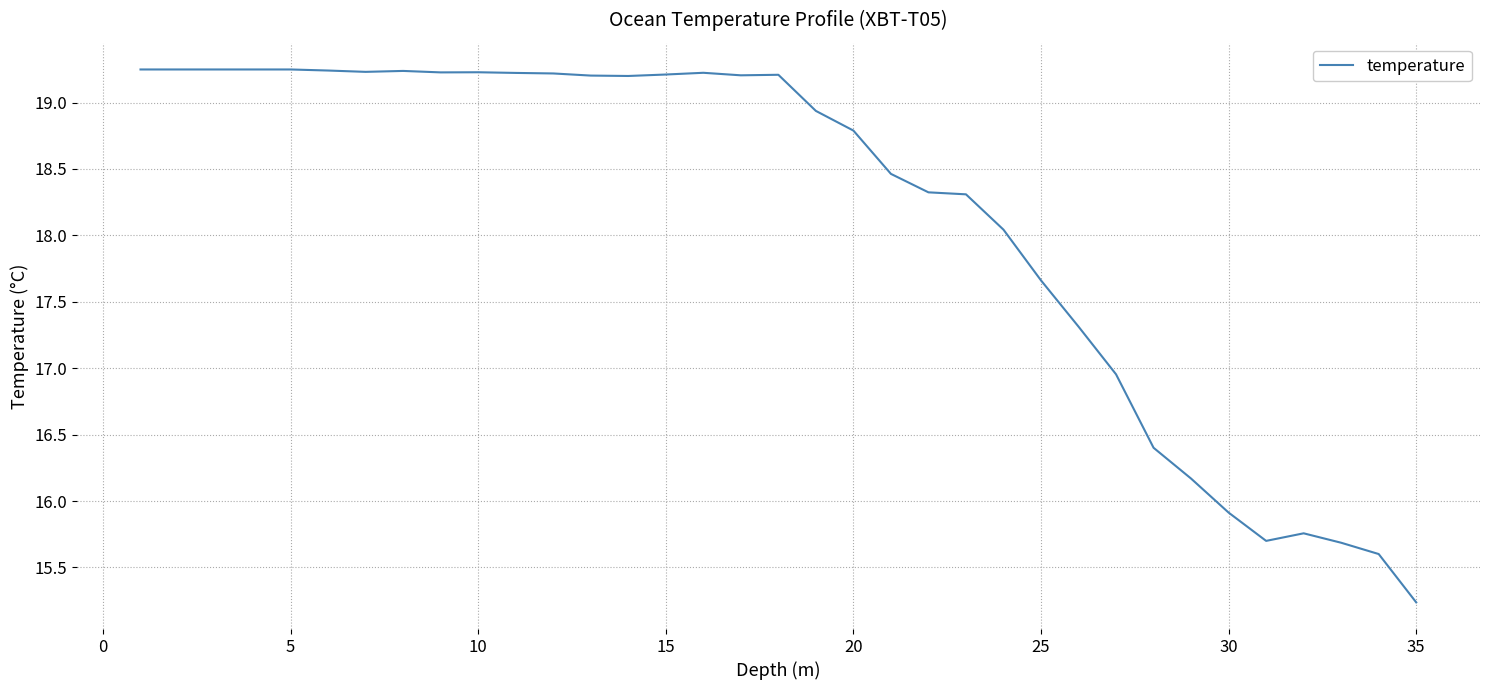

Count the number of data series in this chart.

1